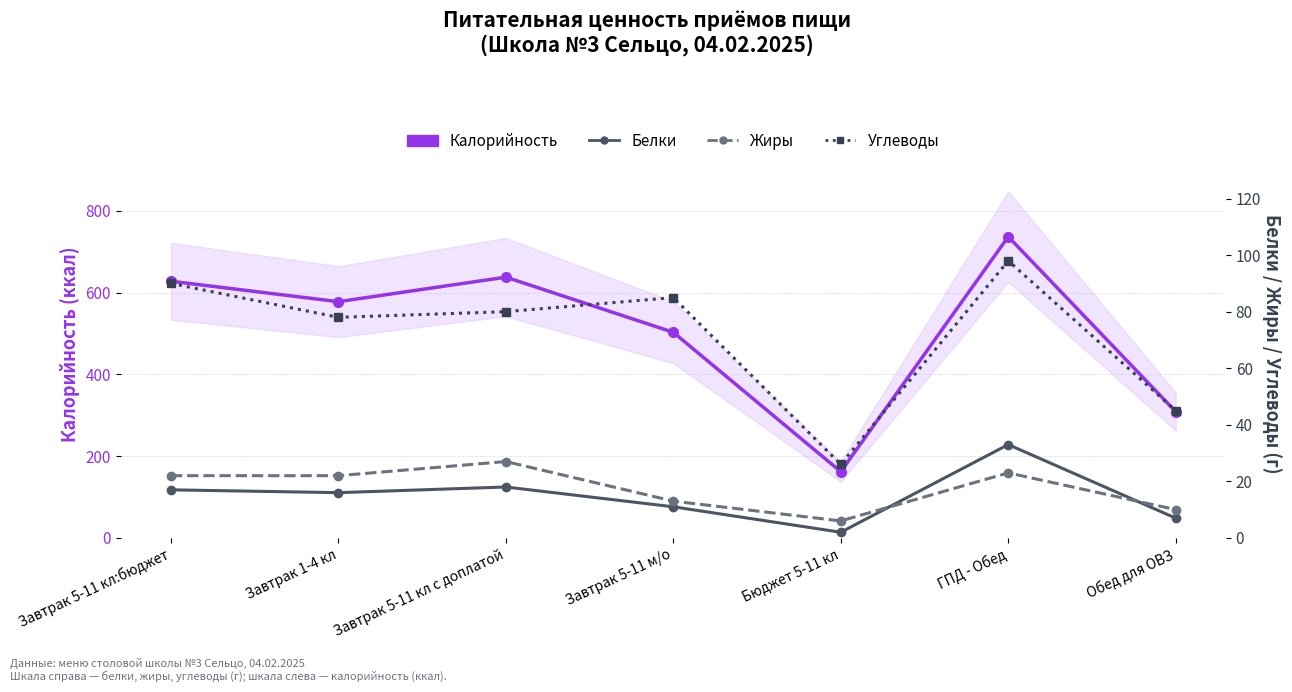

Between Завтрак 1-4 кл and ГПД - Обед, which is larger?

ГПД - Обед